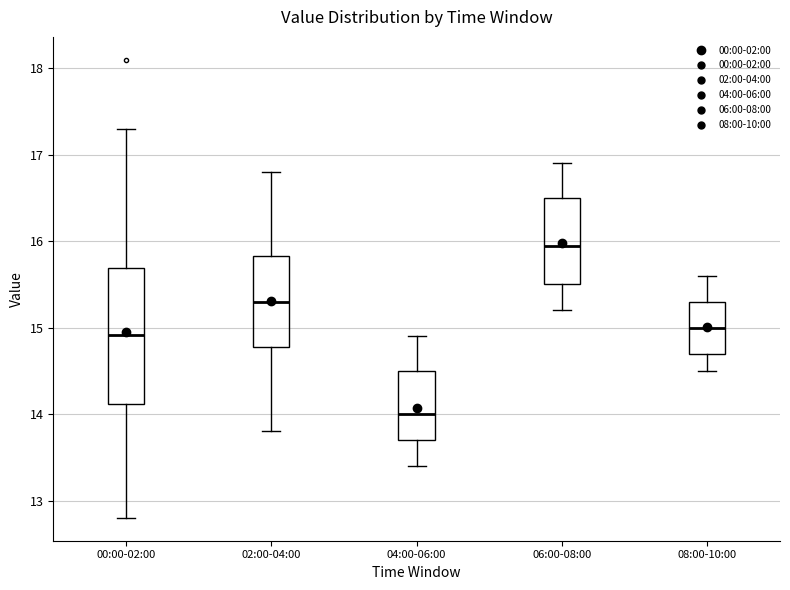

Comparing the boxes themselves (not the whiskers), which one is the tallest?

00:00-02:00